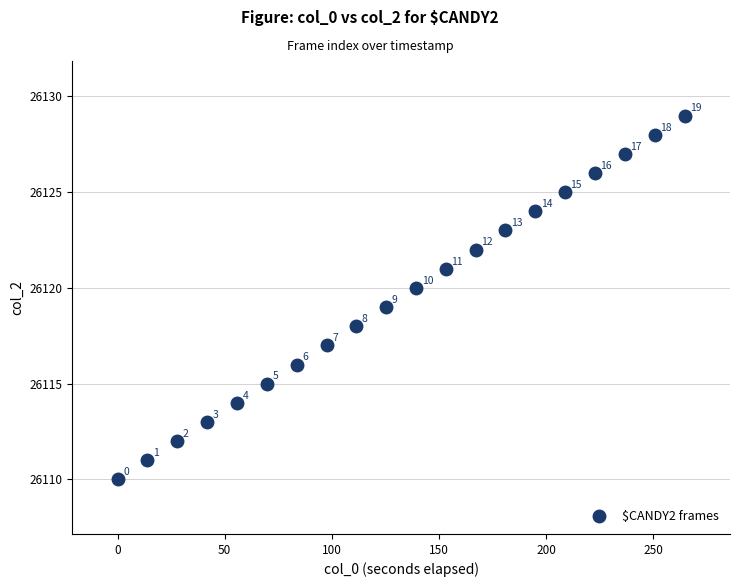

What Y value in the scatter plot is closest to 26119?

26119